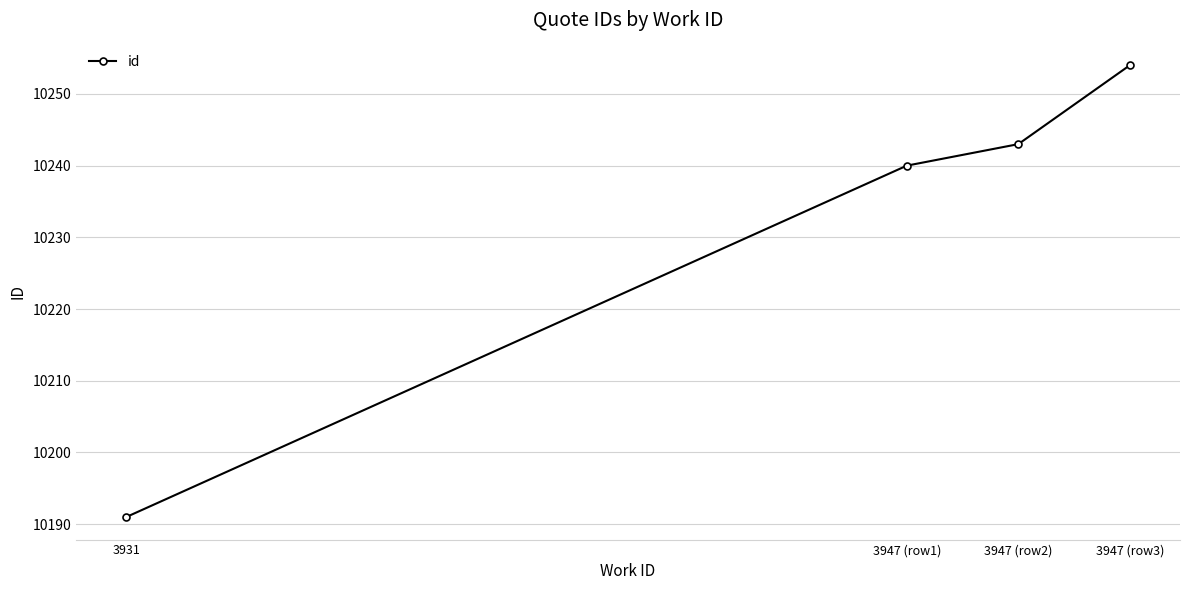

How many lines are shown in the chart?

1